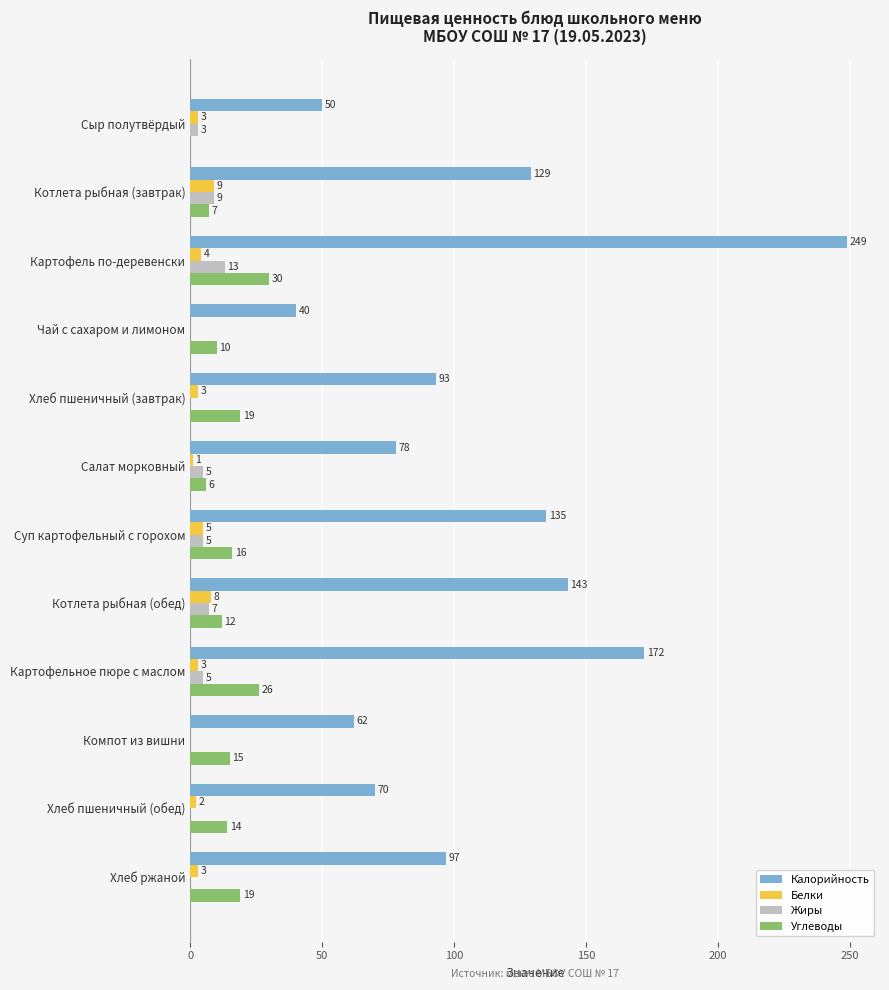

What is the sum of the Калорийность values at Хлеб ржаной and Хлеб пшеничный (завтрак)?

190